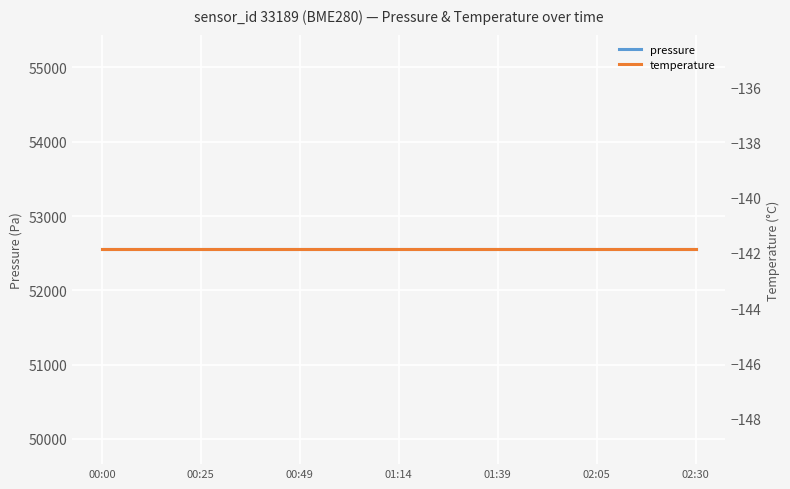

How many data points does each series have?

19